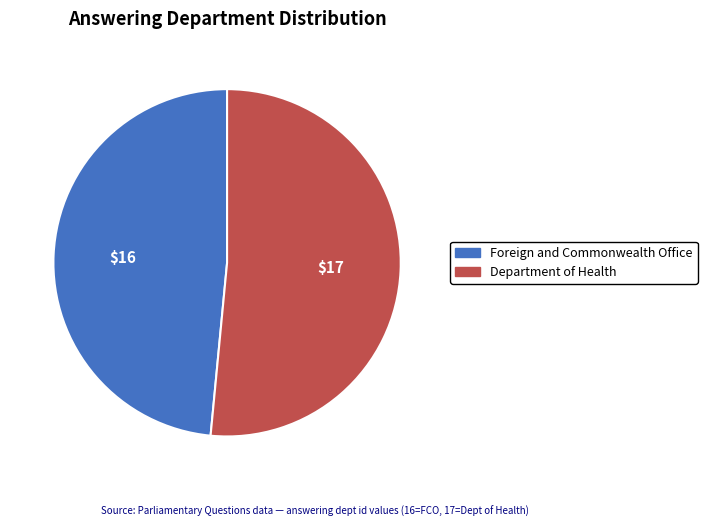

How many segments does this pie chart have?

2